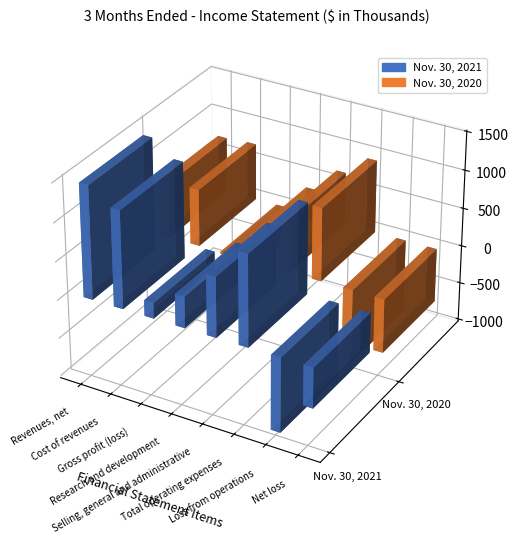

Count the number of categories in the chart.

8